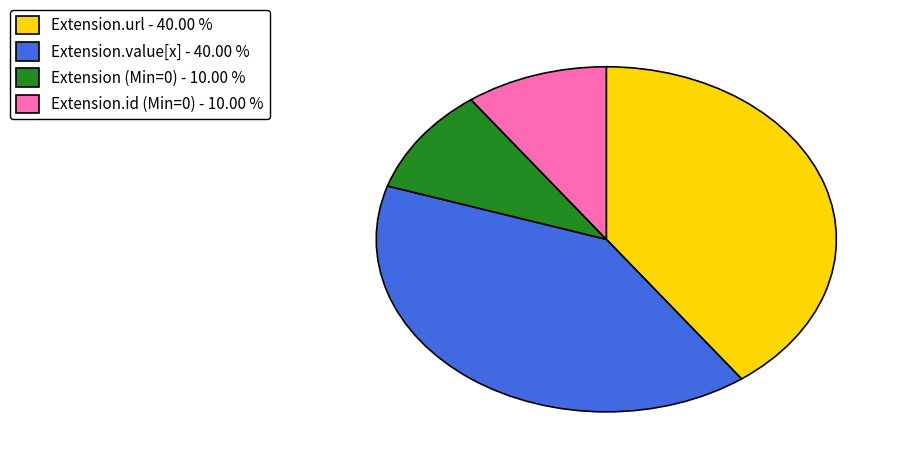

Does Extension.value[x] - 40.00 % represent more than half of the total?

No